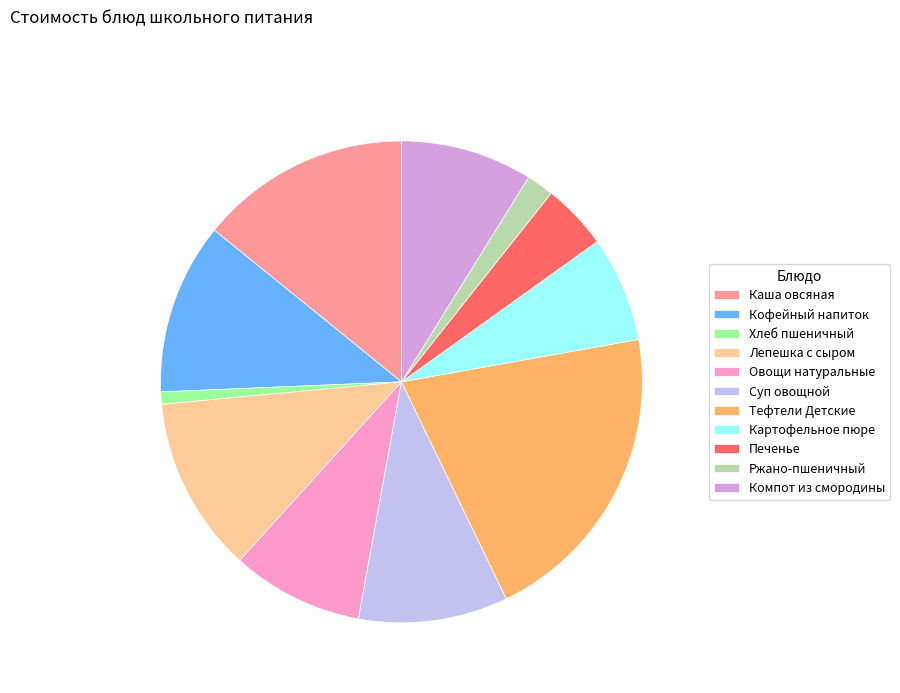

How many slices are in this pie chart?

11